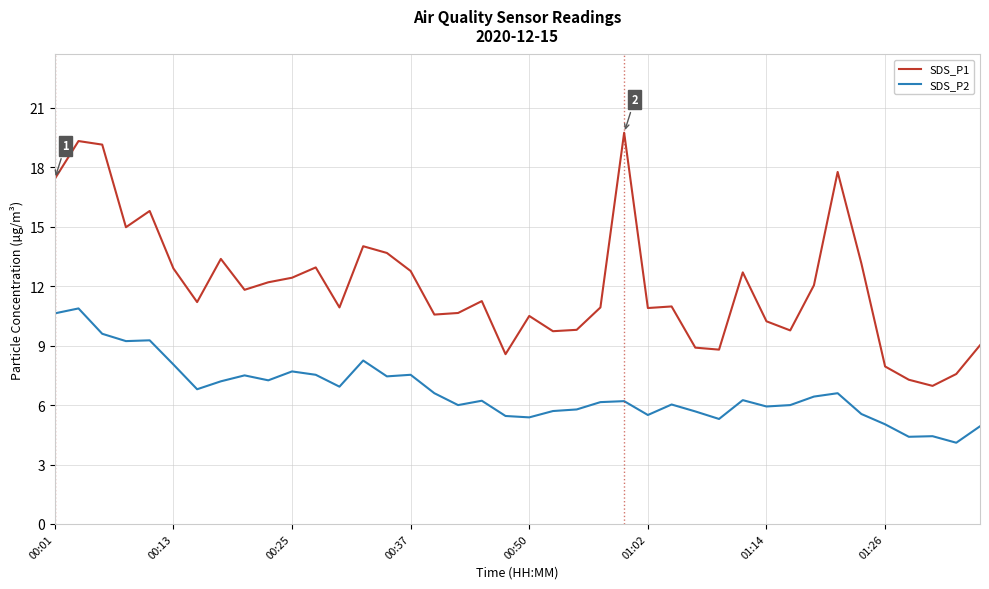

Rank the series by their maximum value, from highest to lowest.

SDS_P1, SDS_P2